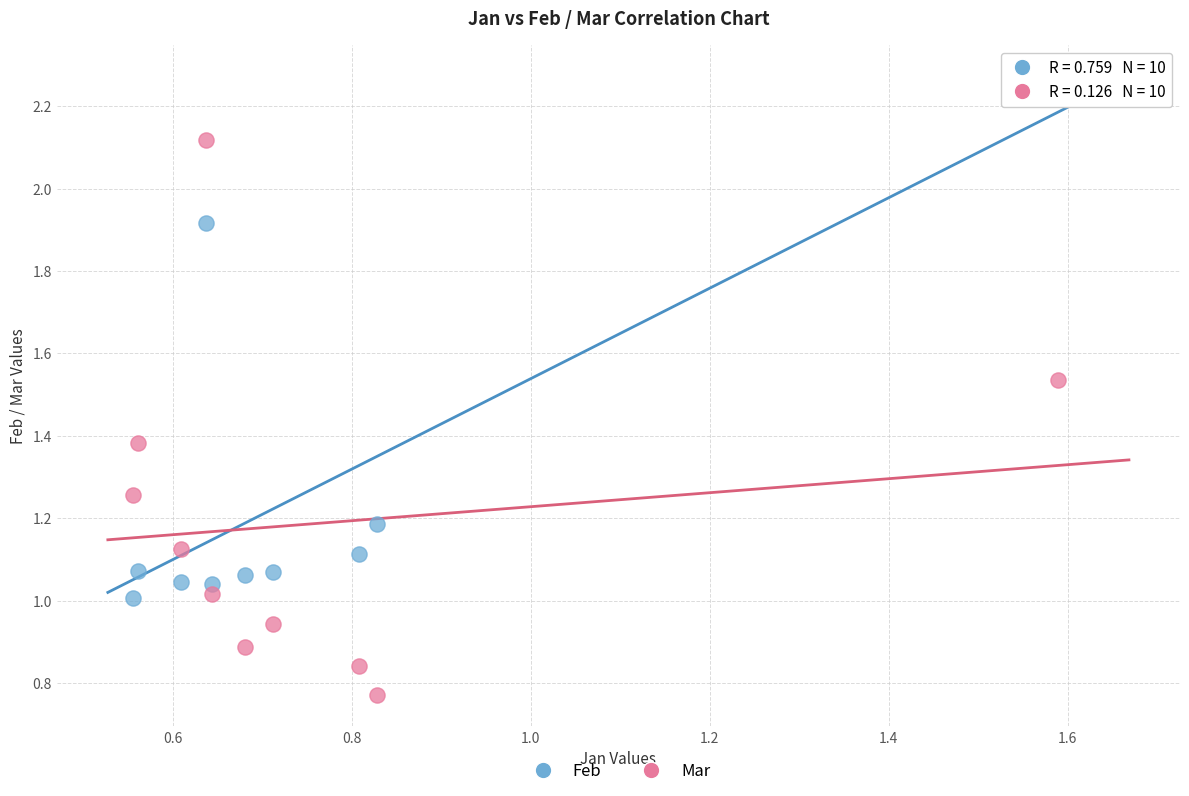

How many points are shown in the scatter plot?

20